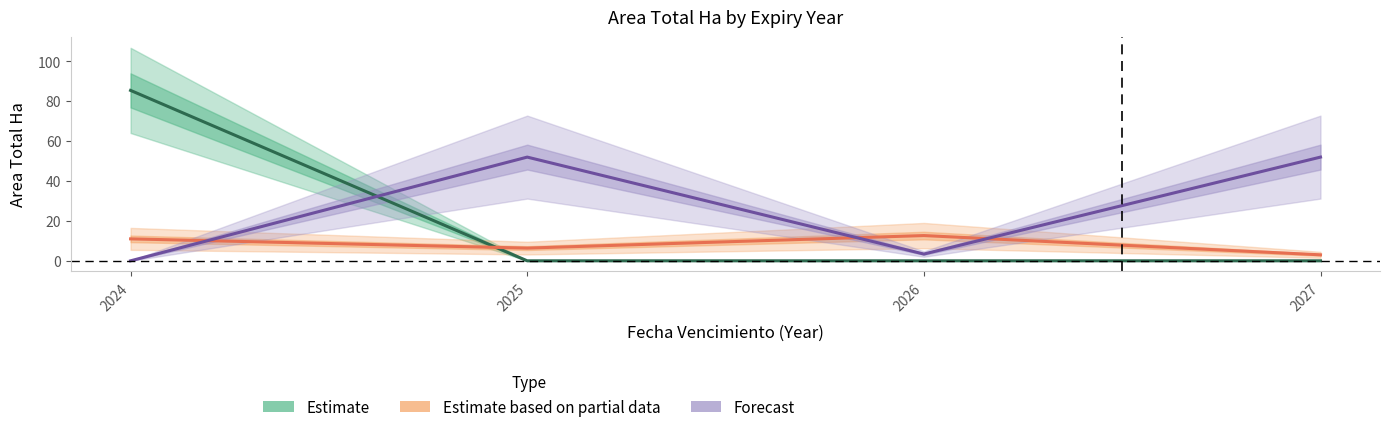

List the series in order of their overall mean, lowest first.

Estimate based on partial data, Estimate, Forecast